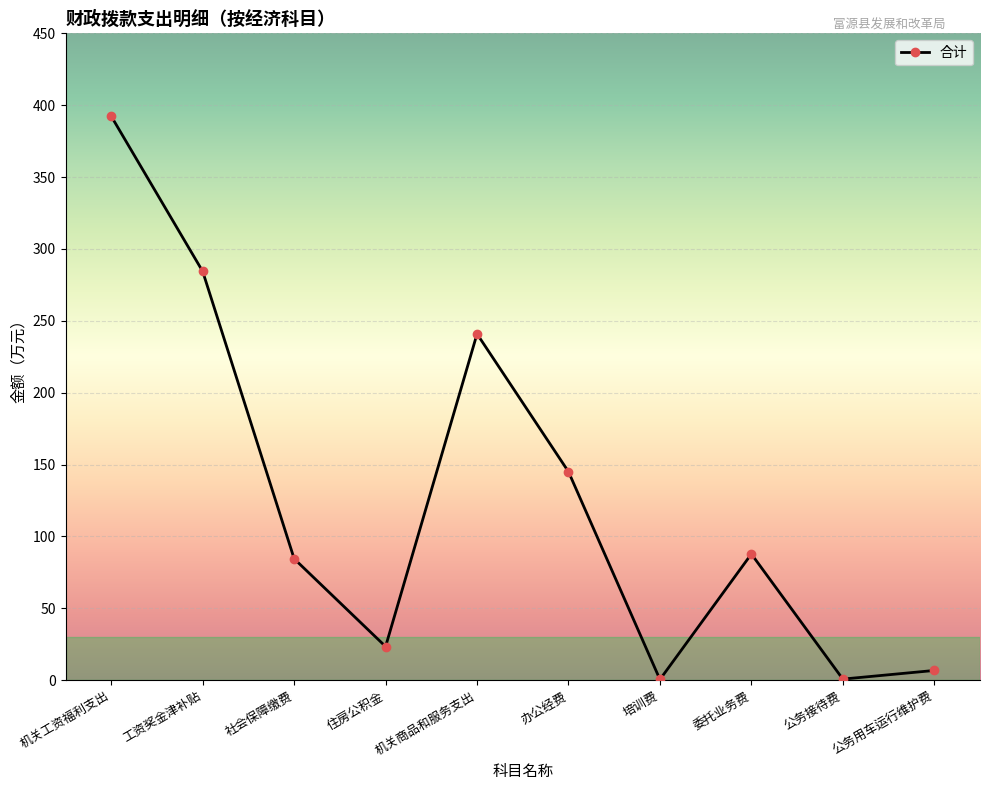

Where does the data first go above 87?

机关工资福利支出